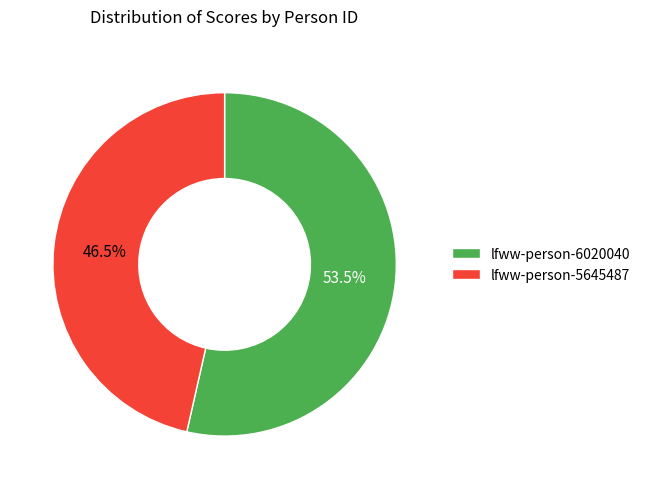

How many slices are in this pie chart?

2